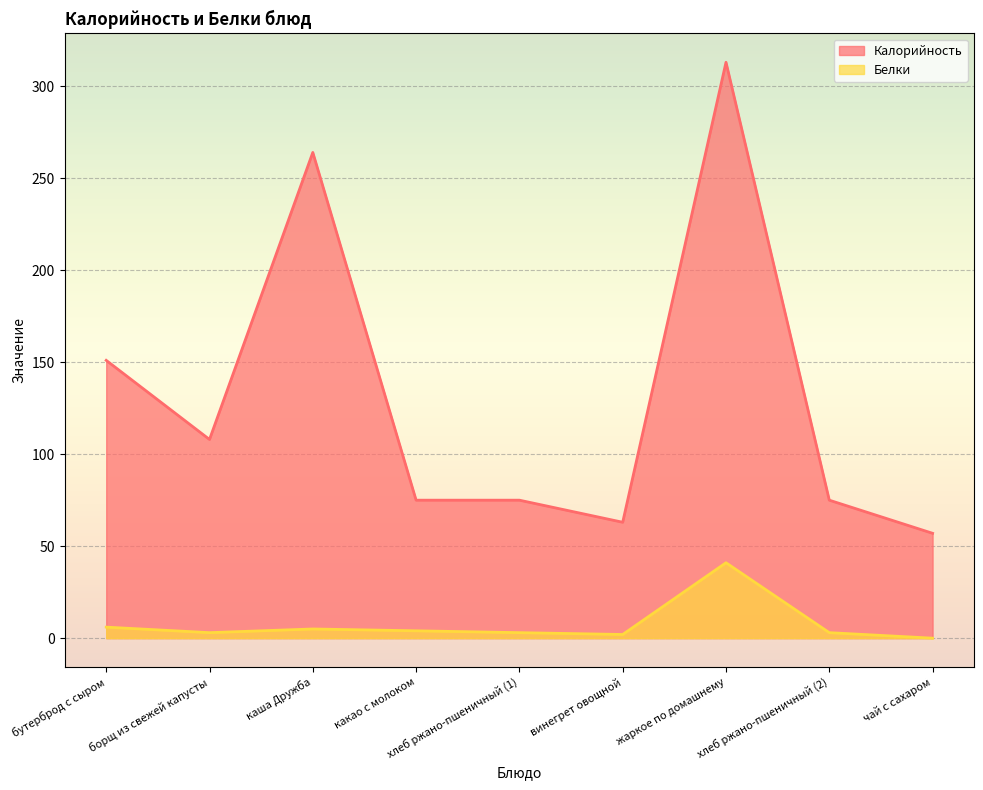

Where is the first local maximum for Калорийность?

каша Дружба